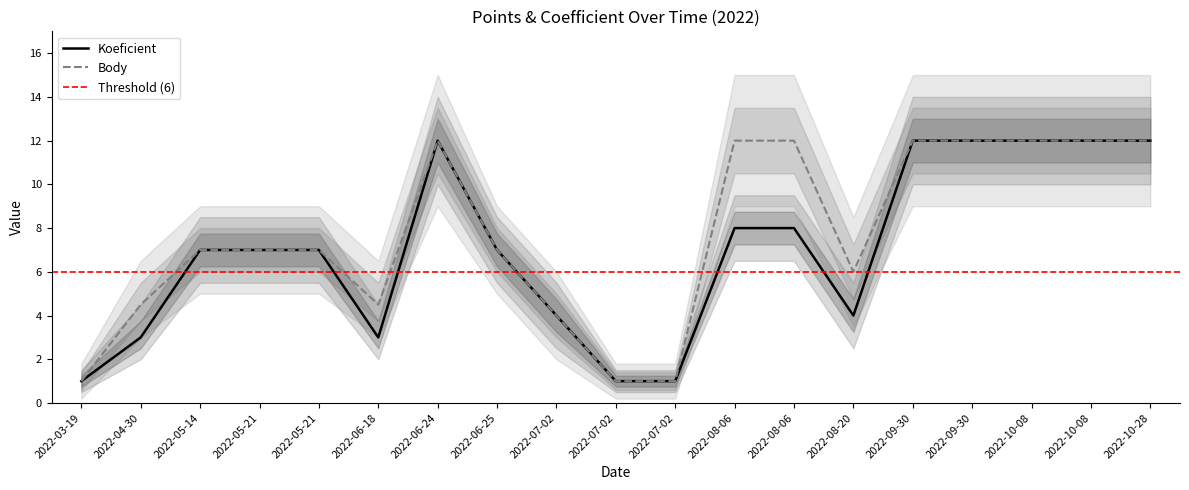

True or false: Koeficient has a value of 7.0 at 2022-05-14.

True